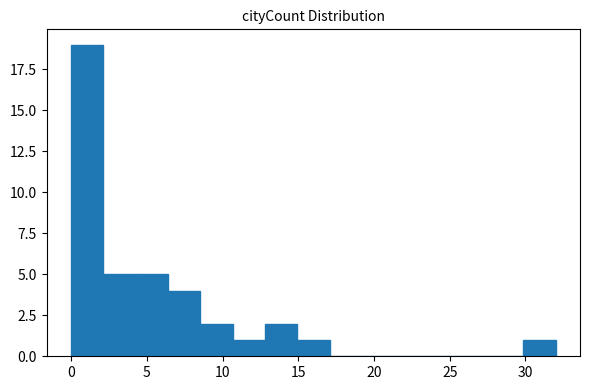

Reading left to right, list every bar in this chart as the range it spans on the x-axis followed by its height. Neither the bar edges nor the heights are printed on the chart, so give them approximately, as read against the axes.

0.0 to 2.0: 19
2.0 to 4.5: 5
4.5 to 6.5: 5
6.5 to 8.5: 4
8.5 to 10.5: 2
10.5 to 13.0: 1
13.0 to 15.0: 2
15.0 to 17.0: 1
17.0 to 19.0: 0
19.0 to 21.5: 0
21.5 to 23.5: 0
23.5 to 25.5: 0
25.5 to 27.5: 0
27.5 to 30.0: 0
30.0 to 32.0: 1